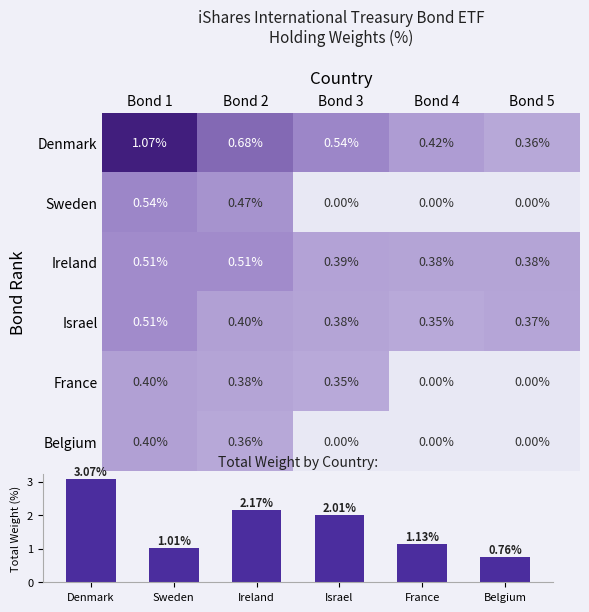

The value of Belgium at Bond 1 is 0.7. True or false?

False